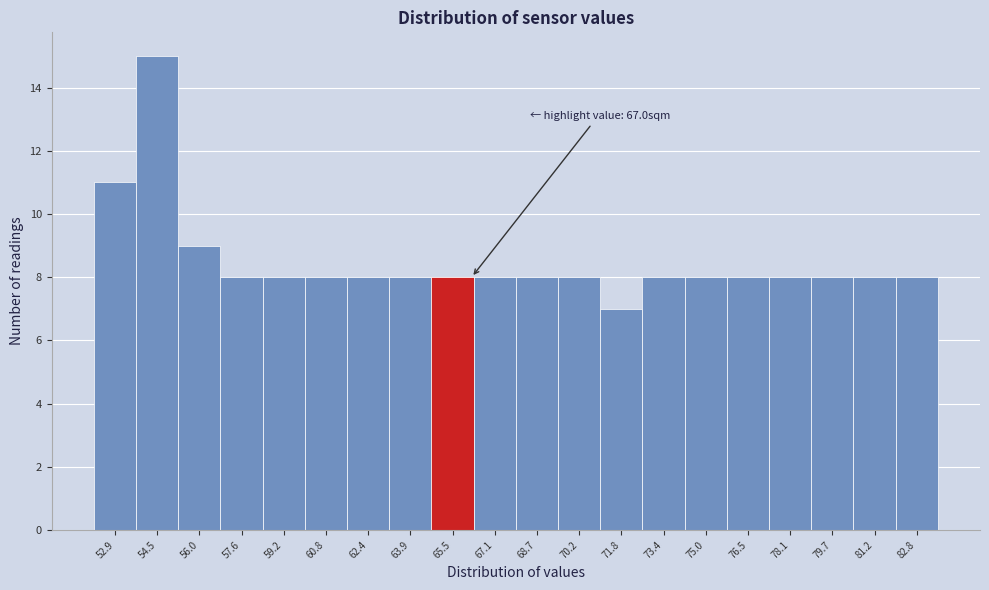

Reading left to right, transcribe all the data shown in this chart.

11	15	9	8	8	8	8	8	8	8	8	8	7	8	8	8	8	8	8	8